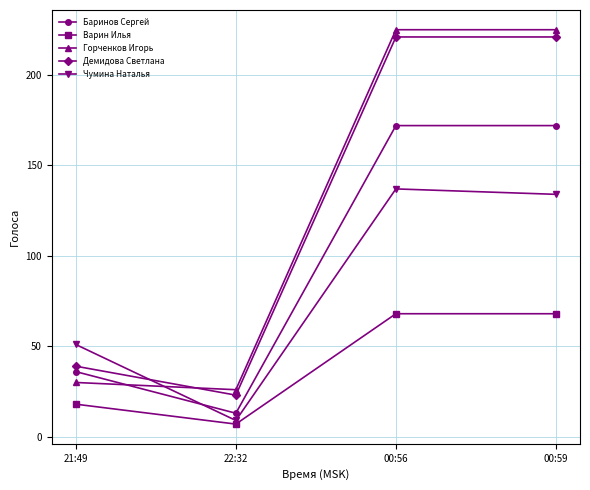

Reading right to left, transcribe all the data shown in this chart.

Баринов Сергей: 00:59=172	00:56=172	22:32=13	21:49=36
Варин Илья: 00:59=68	00:56=68	22:32=7	21:49=18
Горченков Игорь: 00:59=225	00:56=225	22:32=26	21:49=30
Демидова Светлана: 00:59=221	00:56=221	22:32=23	21:49=39
Чумина Наталья: 00:59=134	00:56=137	22:32=9	21:49=51